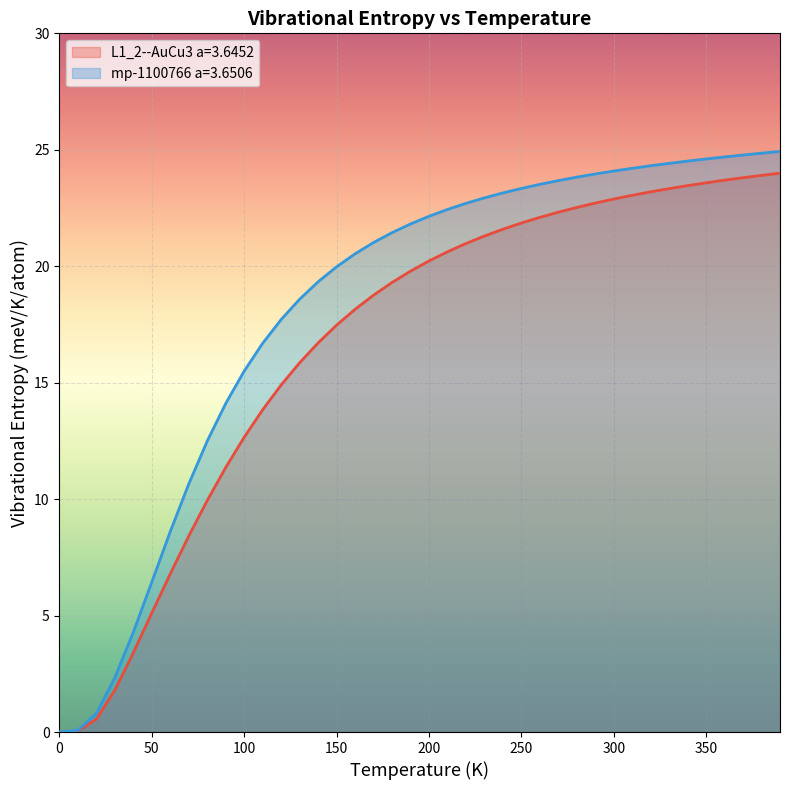

What is the label of the 24th point from the left?

230.0